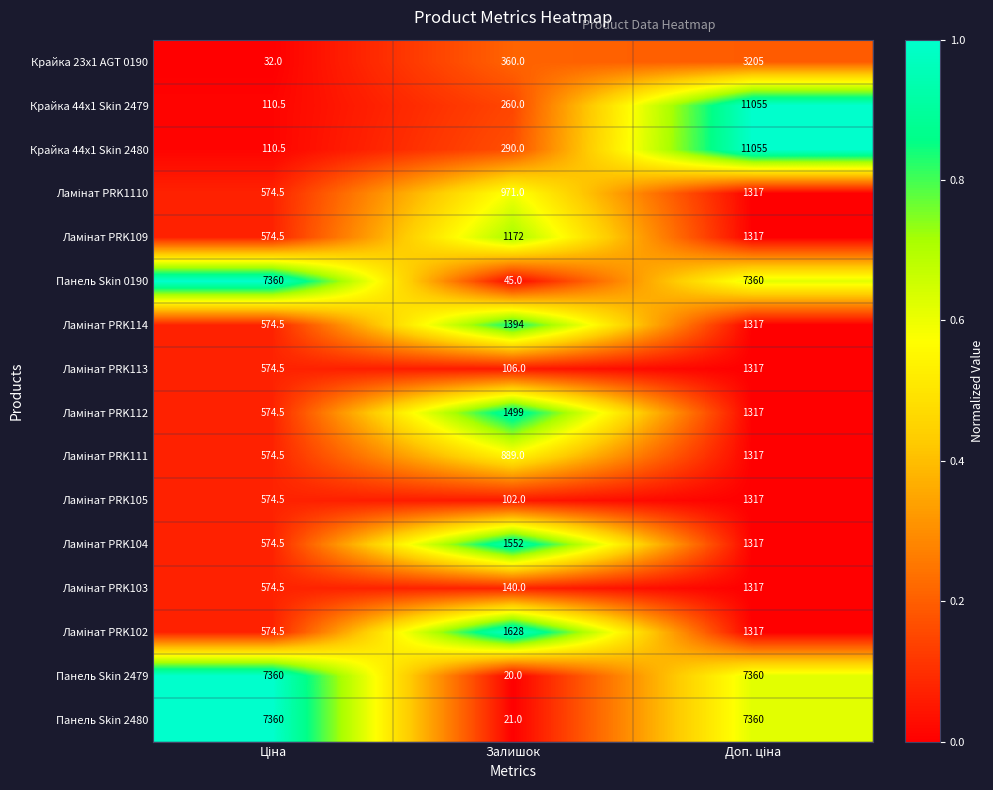

Where is Крайка 44x1 Skin 2479 nearest to the value 5582?

Залишок